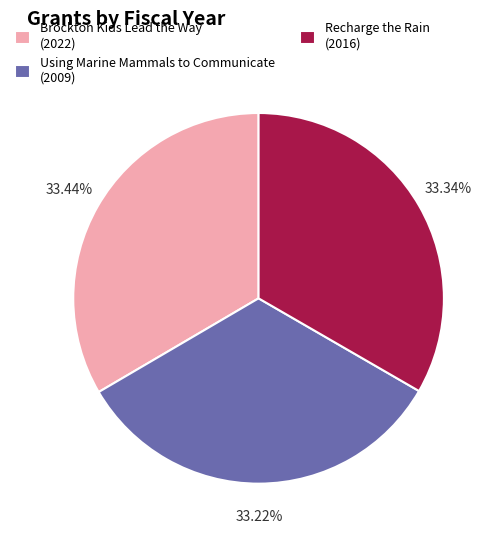

To the nearest percent, what is the combined percentage of Recharge the Rain and Brockton Kids Lead the Way?

67%